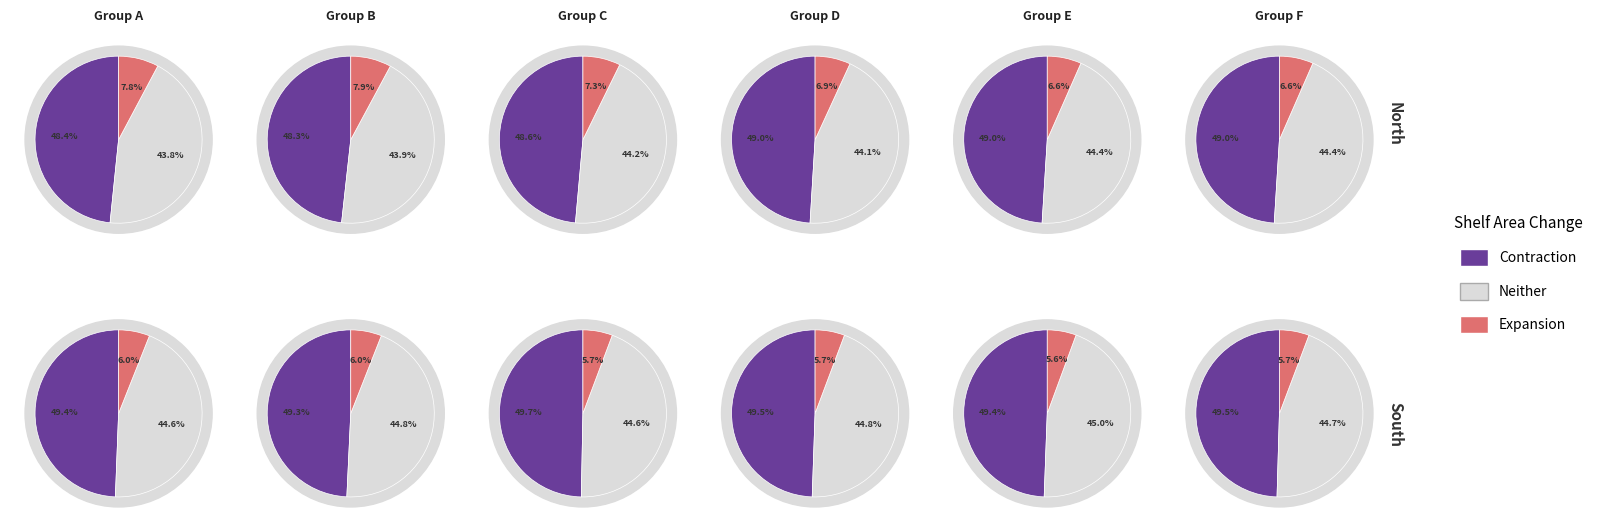

To the nearest percent, what is the combined percentage of 4 and 2?

16%